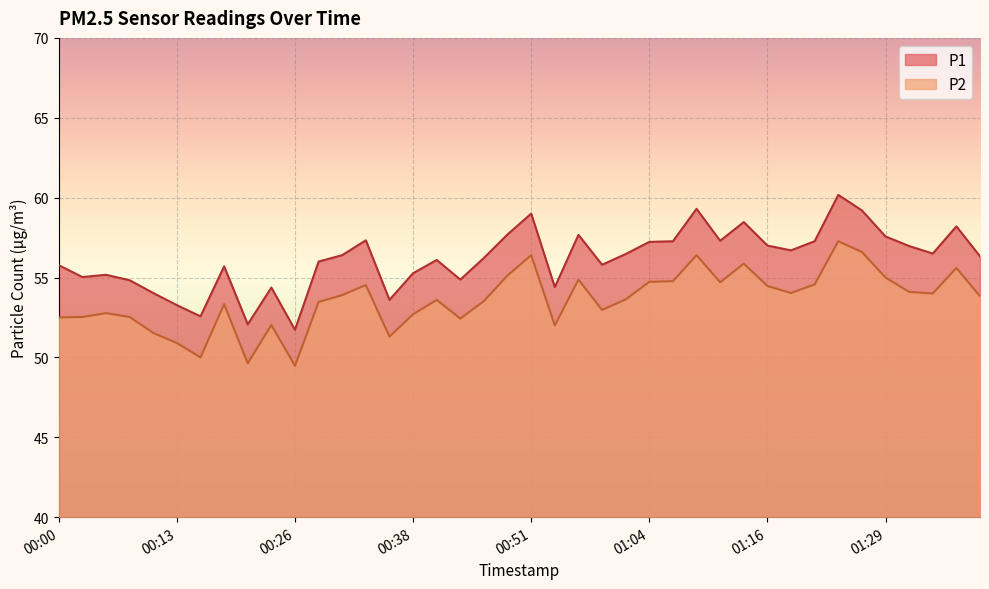

At which category does P1 reach its first local valley?

00:03